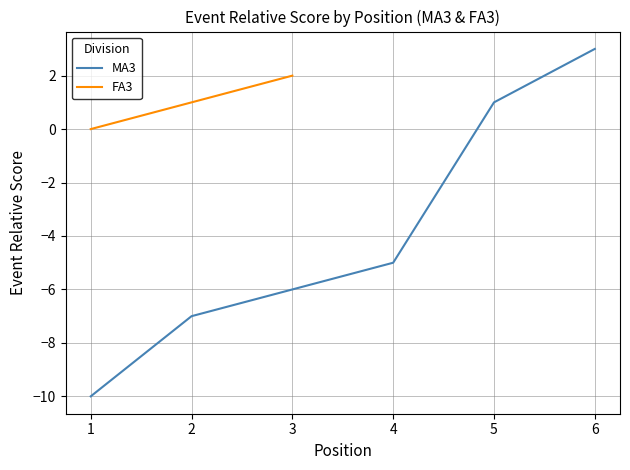

How many positive values are there?

4